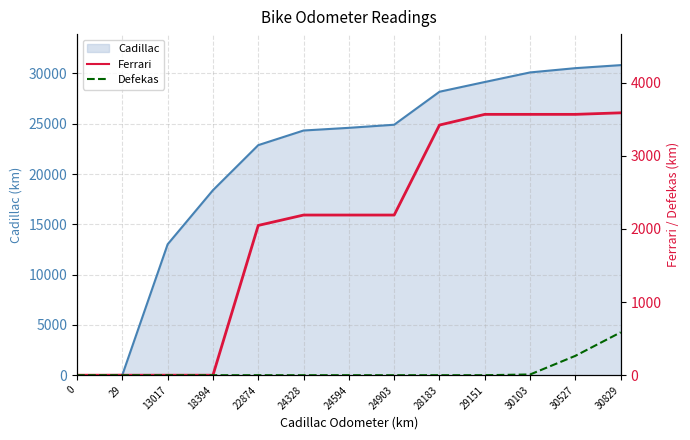

True or false: Defekas has a value of 0 at 24903.

True